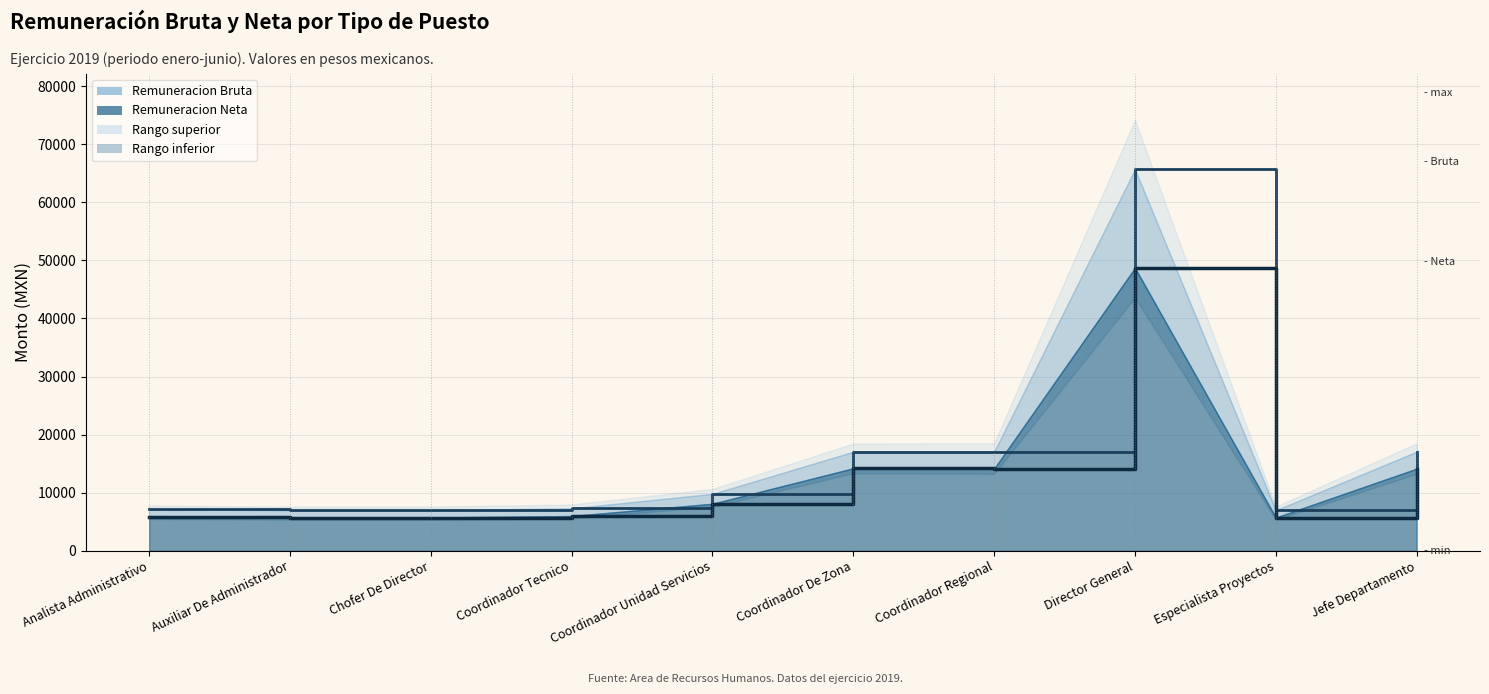

How many data points does each series have?

10